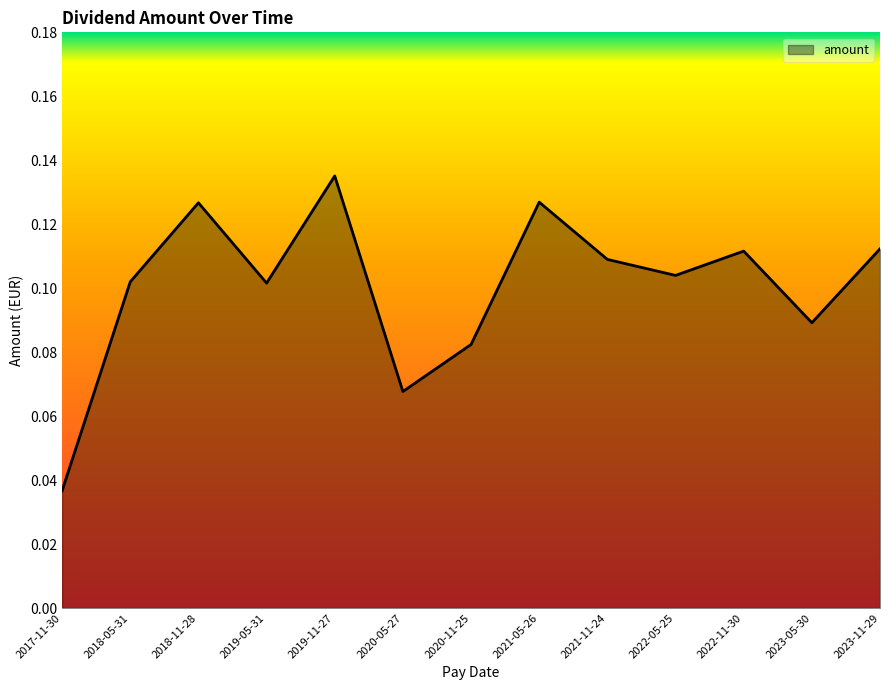

How many interior local valleys (lower than both neighbors) does the data have?

4